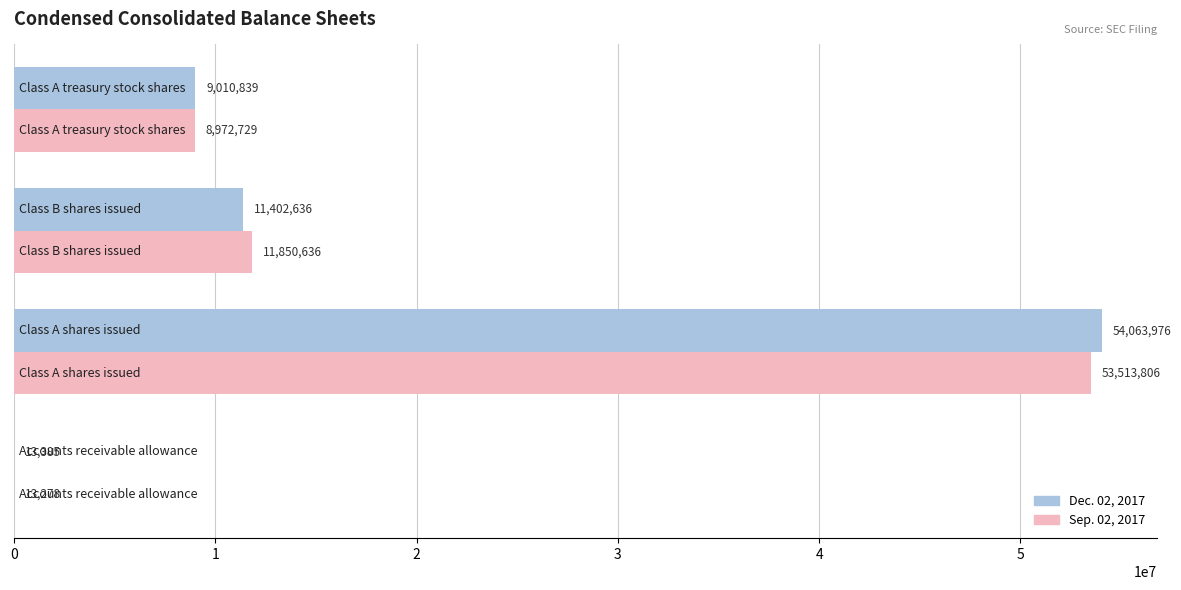

What is the maximum value shown in the chart?

54063976